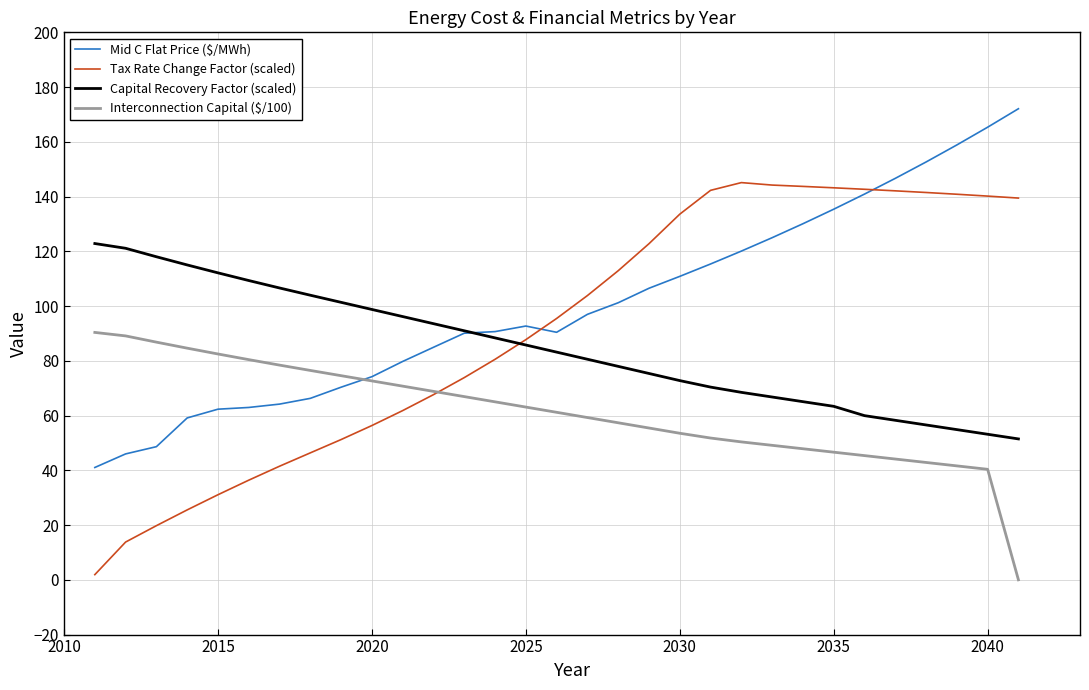

What is the highest value of the Capital Recovery Factor (scaled) series?

122.8